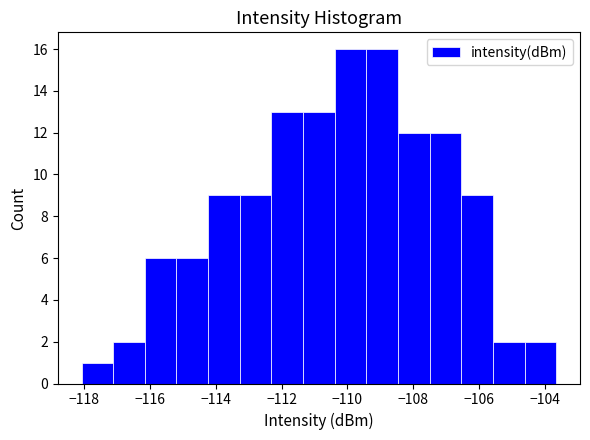

Reading left to right, transcribe this chart: for each bar, give the range it covers on the x-axis and its height. Neither the bar edges nor the heights are printed on the chart, so give them approximately, as read against the axes.

-118.0 to -117.2: 1
-117.2 to -116.2: 2
-116.2 to -115.2: 6
-115.2 to -114.2: 6
-114.2 to -113.2: 9
-113.2 to -112.4: 9
-112.4 to -111.4: 13
-111.4 to -110.4: 13
-110.4 to -109.4: 16
-109.4 to -108.4: 16
-108.4 to -107.6: 12
-107.6 to -106.6: 12
-106.6 to -105.6: 9
-105.6 to -104.6: 2
-104.6 to -103.6: 2